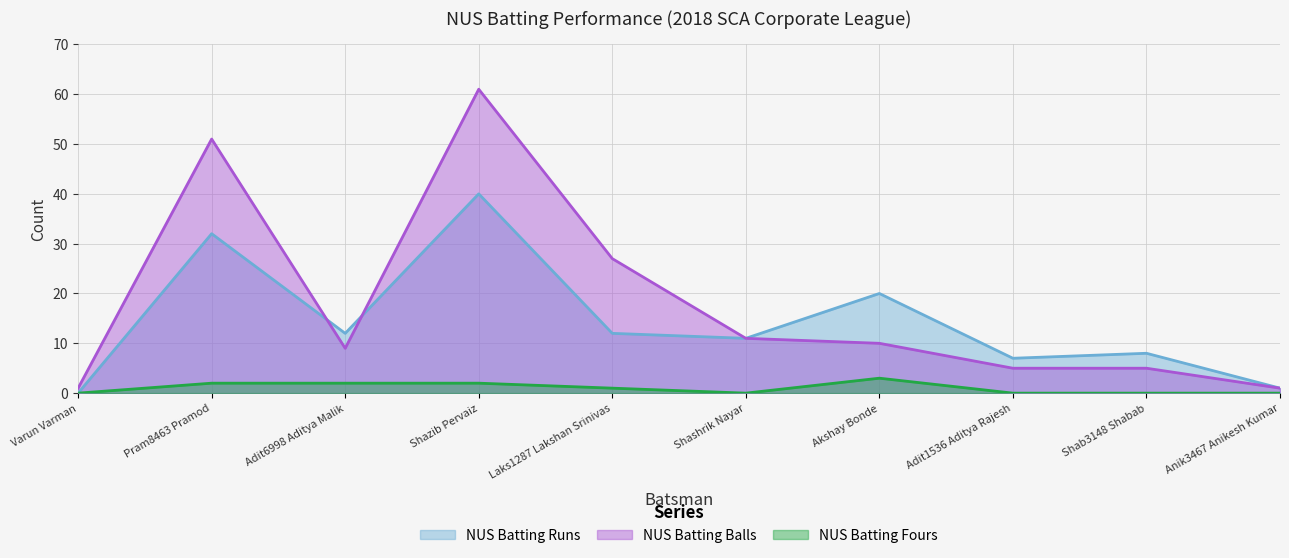

What is the value of the NUS Batting Runs point at the 10th from the left?

1